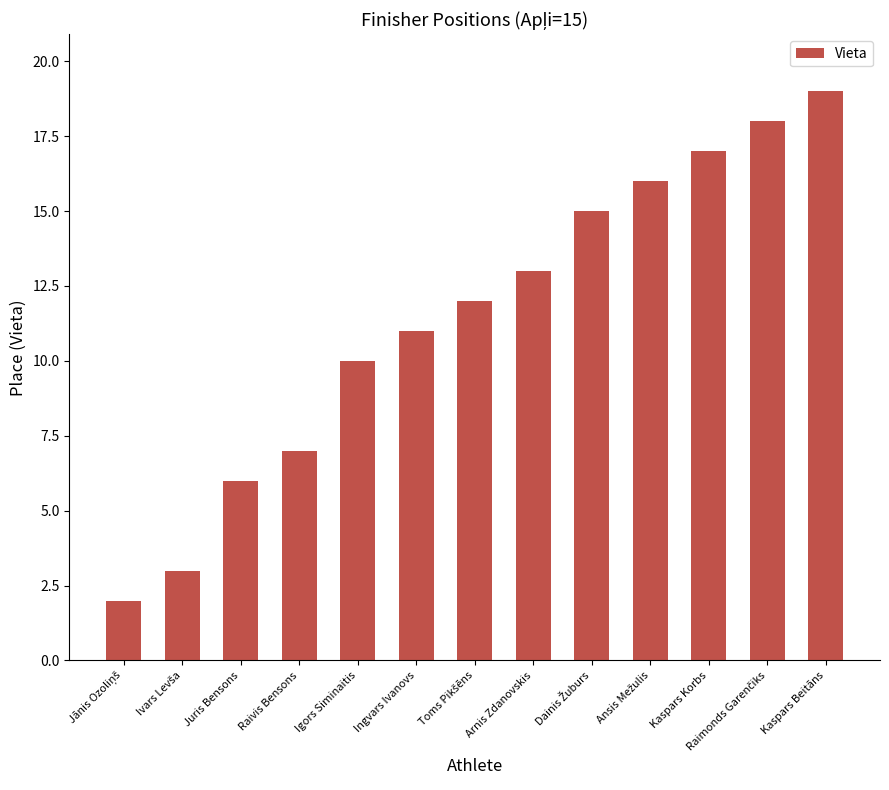

Is it true that the value at Juris Bensons is 8?

False